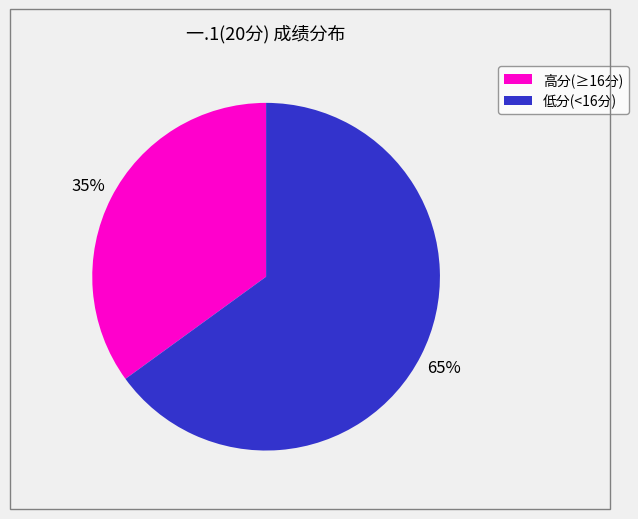

To the nearest percent, what is the difference between the largest and smallest slice percentages?

30%